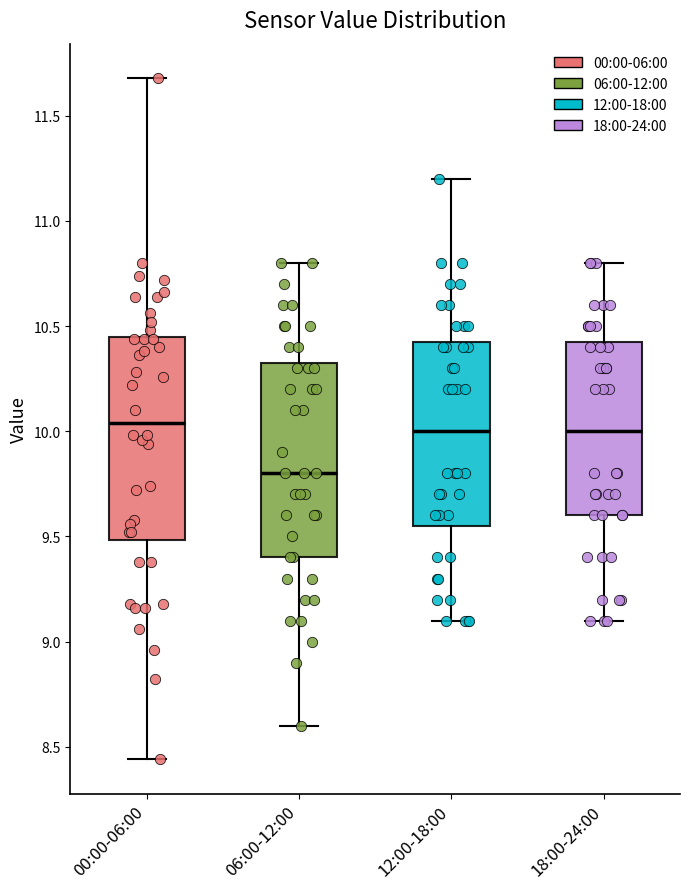

Reading left to right, transcribe this box plot: for each box, give where its median line is, the range the box spans, and where its two whiskers end, as read against the y-axis. The values are not printed on the chart, so give them approximately, as read against the axis.

00:00-06:00: median 10.05, box 9.50 to 10.45, whiskers 8.45 to 11.70
06:00-12:00: median 9.80, box 9.40 to 10.35, whiskers 8.60 to 10.80
12:00-18:00: median 10.00, box 9.55 to 10.45, whiskers 9.10 to 11.20
18:00-24:00: median 10.00, box 9.60 to 10.45, whiskers 9.10 to 10.80